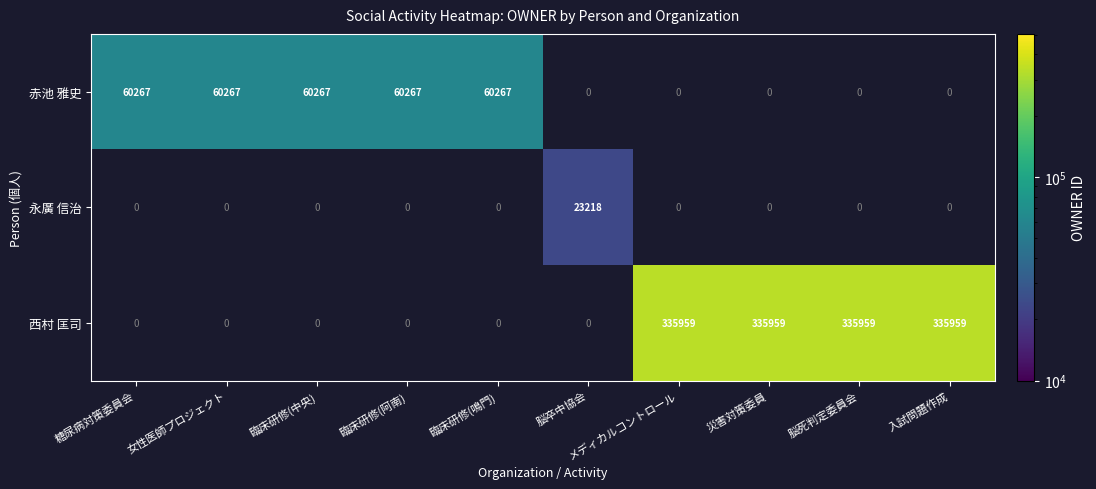

Is it true that 赤池 雅史 equals 60267 at 糖尿病対策委員会?

True